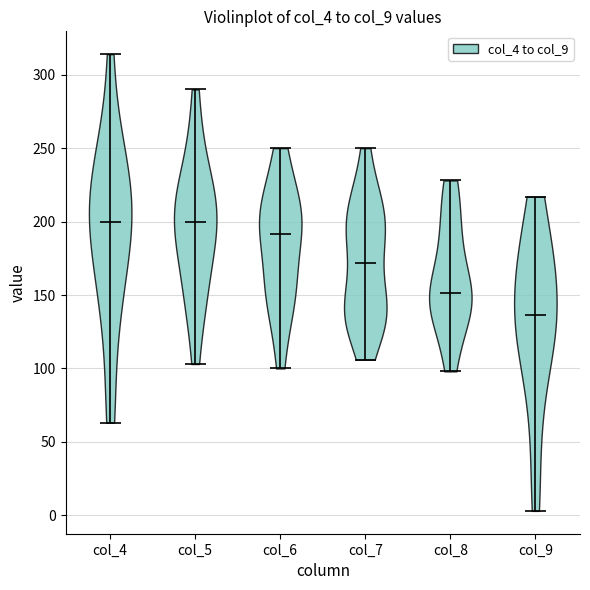

Reading left to right, read every violin against the y-axis: where its median line is, and the lowest and highest points it reaches. The values are not printed on the chart, so give them approximately, as read against the axis.

col_4: median line 200, lowest point 65, highest point 315
col_5: median line 200, lowest point 105, highest point 290
col_6: median line 190, lowest point 100, highest point 250
col_7: median line 170, lowest point 105, highest point 250
col_8: median line 150, lowest point 100, highest point 230
col_9: median line 135, lowest point 5, highest point 215